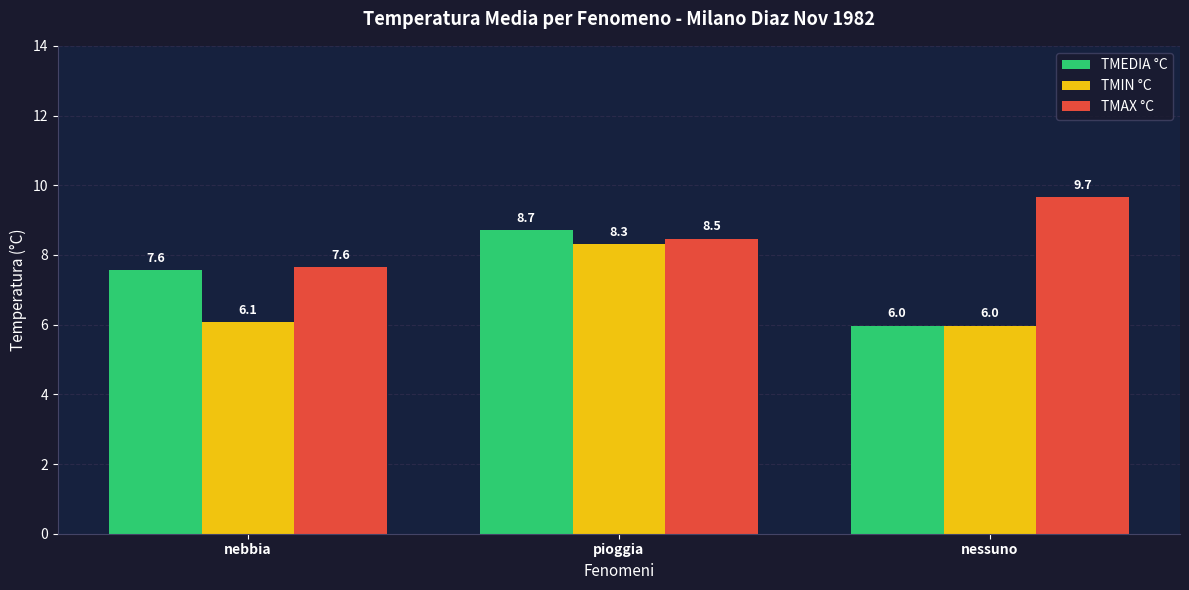

What is the value of the TMIN °C bar at the 2nd from the left?

8.3